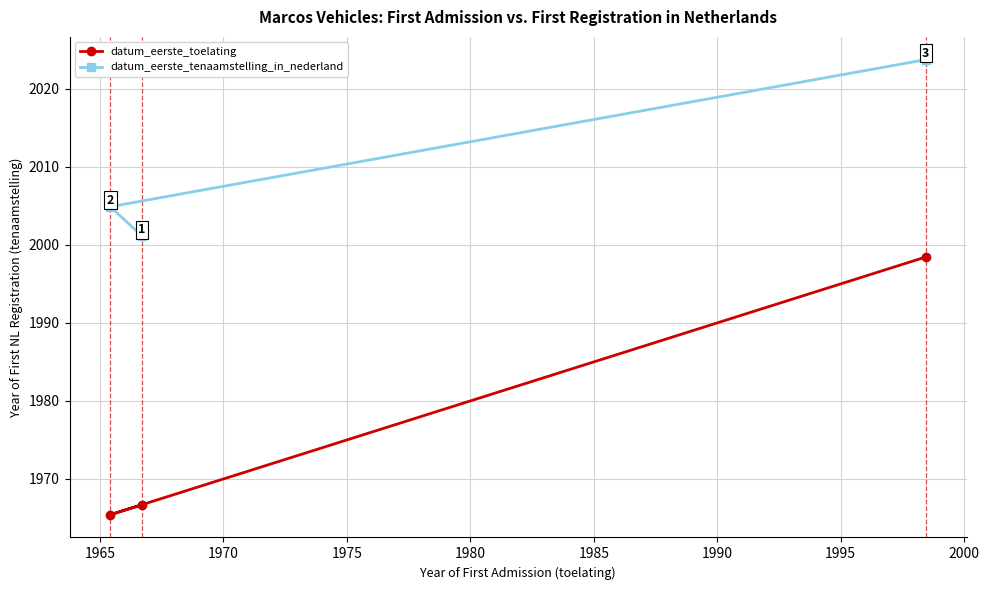

Which series has the largest range (max minus min)?

datum_eerste_toelating